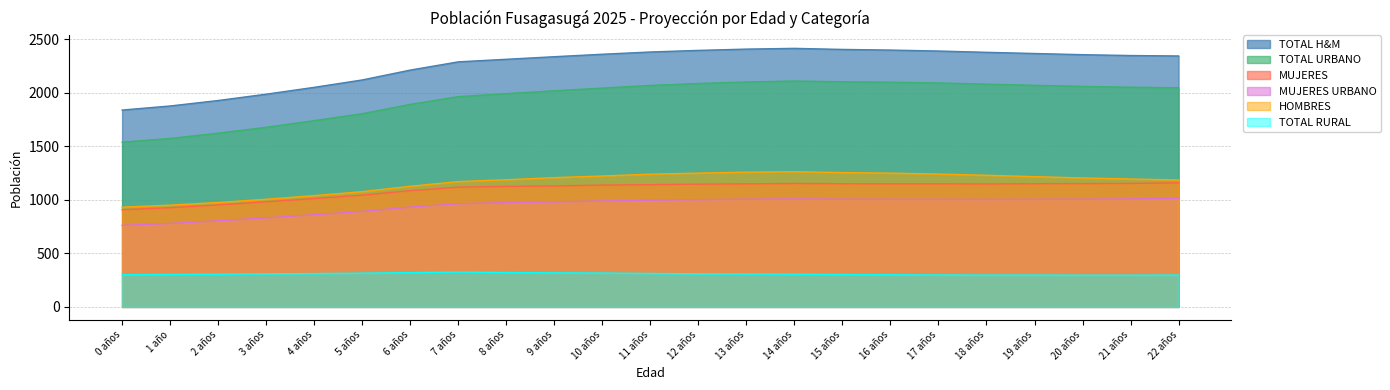

What is the label of the 12th point from the left?

11 años